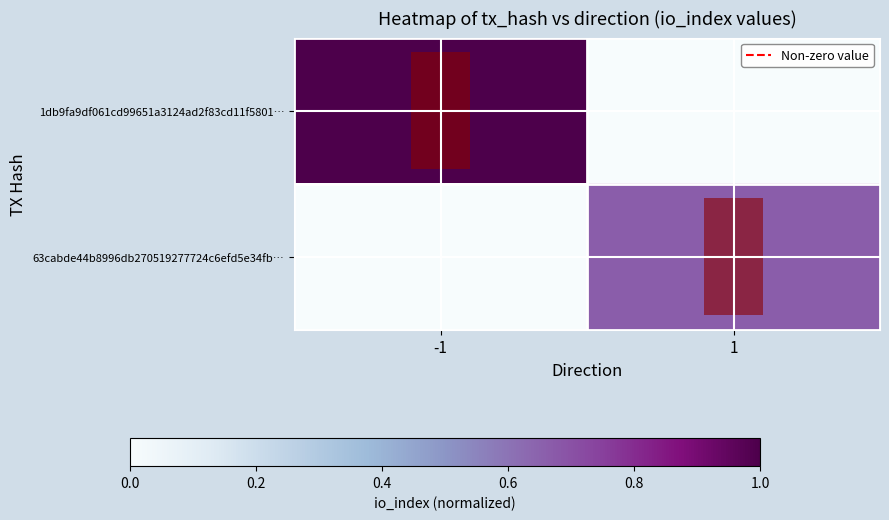

At -1, list the series in order from largest to smallest.

1db9fa9df061cd99651a3124ad2f83cd11f5801…, 63cabde44b8996db270519277724c6efd5e34fb…